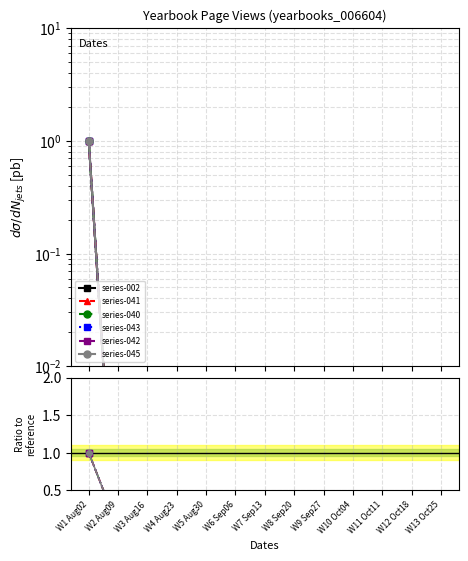

At which category is the sum across all series the highest?

W1 Aug02